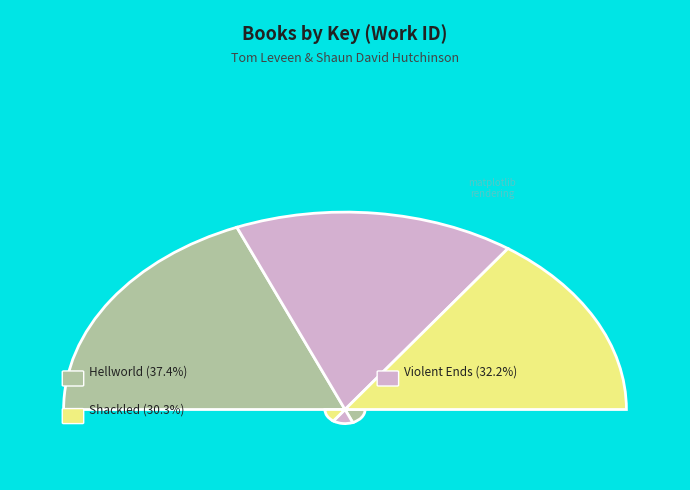

To the nearest percent, what is the difference between the largest and smallest slice percentages?

7%